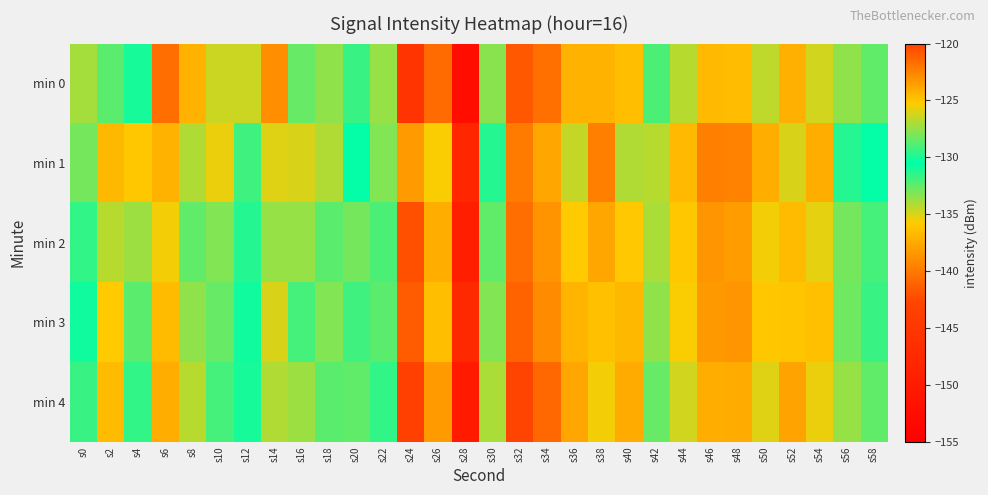

Which has a higher value, s12 or s26?

s12